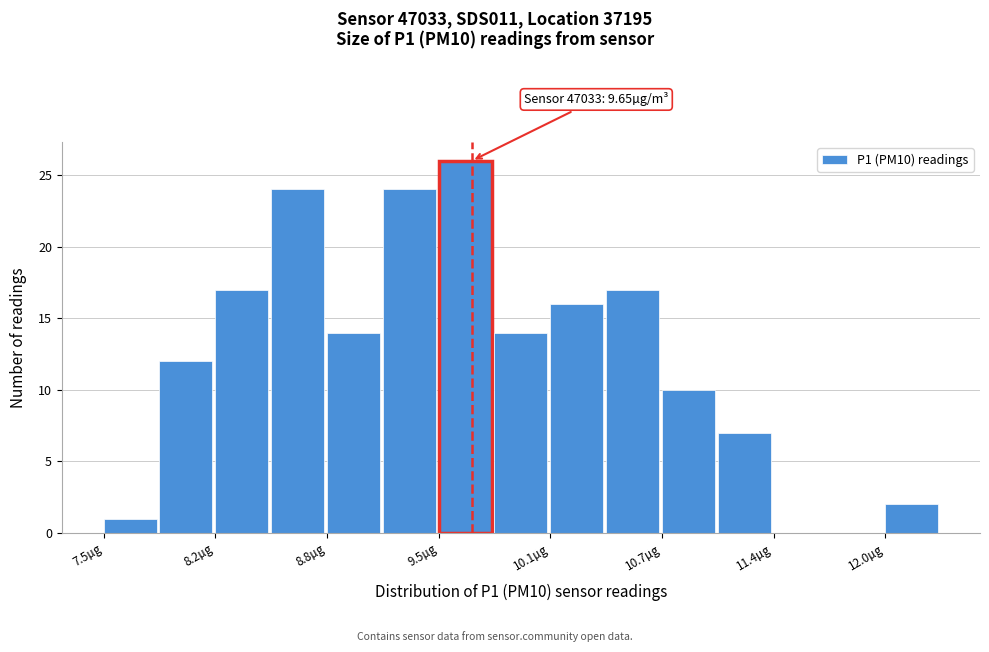

Around what value on the x-axis is the tallest bar? Give the approximate position of its centre, as read against the axis.

9.6